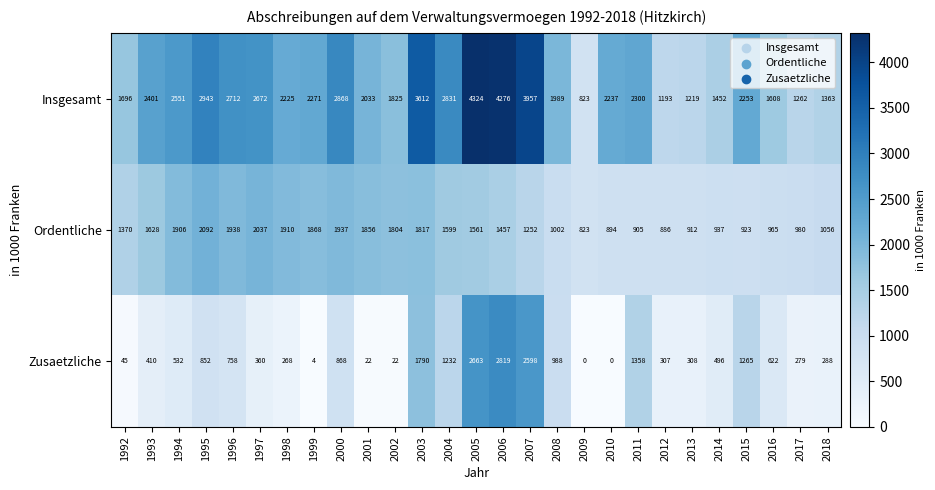

Which series has the widest spread of values?

Insgesamt